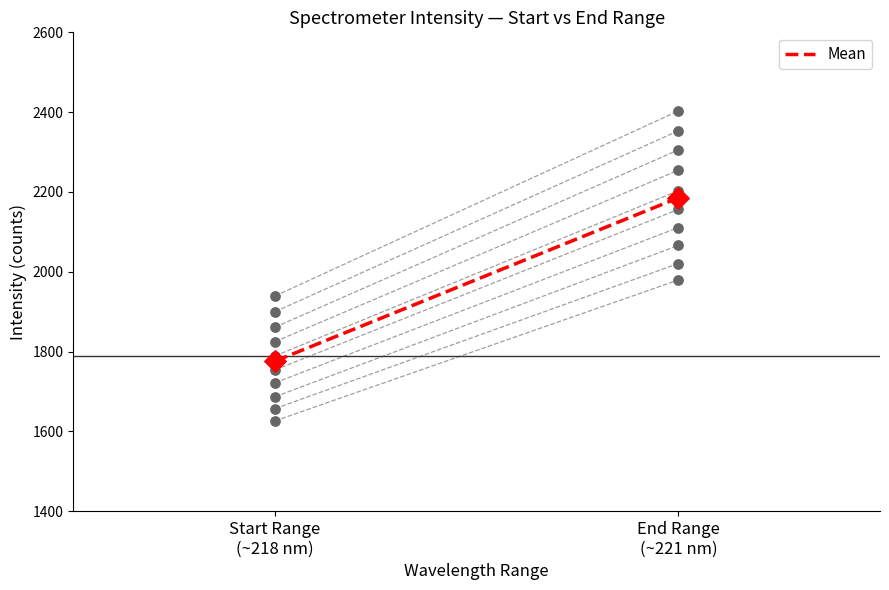

What is the change in value from Start Range
(~218 nm) to End Range
(~221 nm)?

+409.2